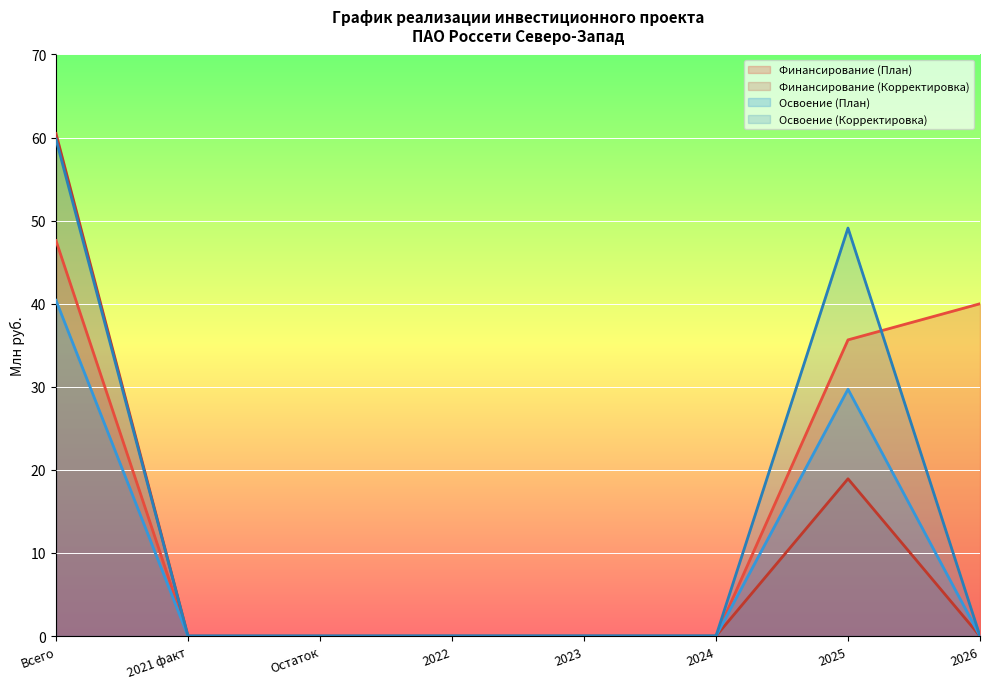

Which label corresponds to the smallest value in the chart?

2021 факт